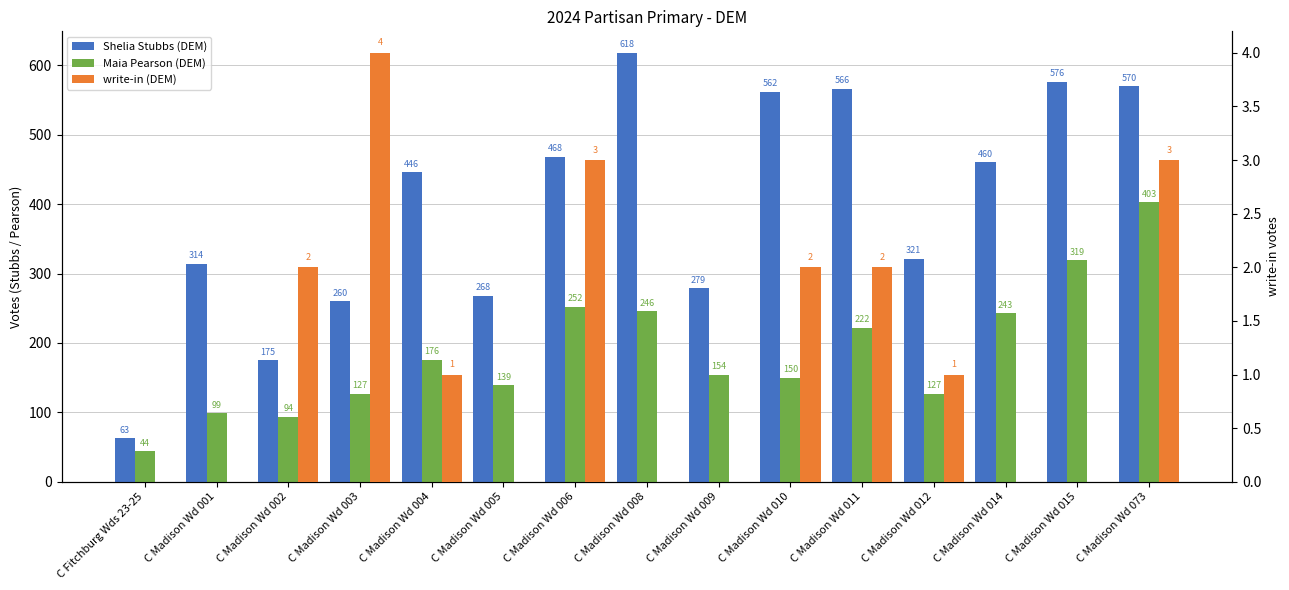

What is the average value of the Shelia Stubbs (DEM) series?

396